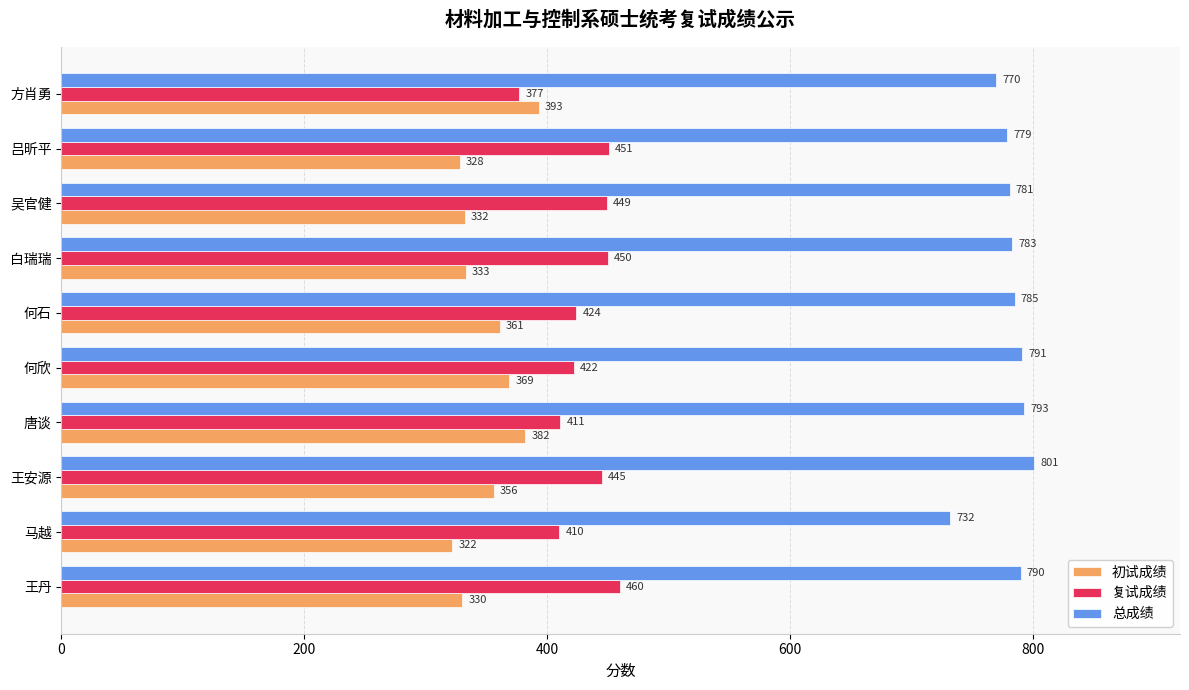

How many data points in 初试成绩 are less than 356?

5